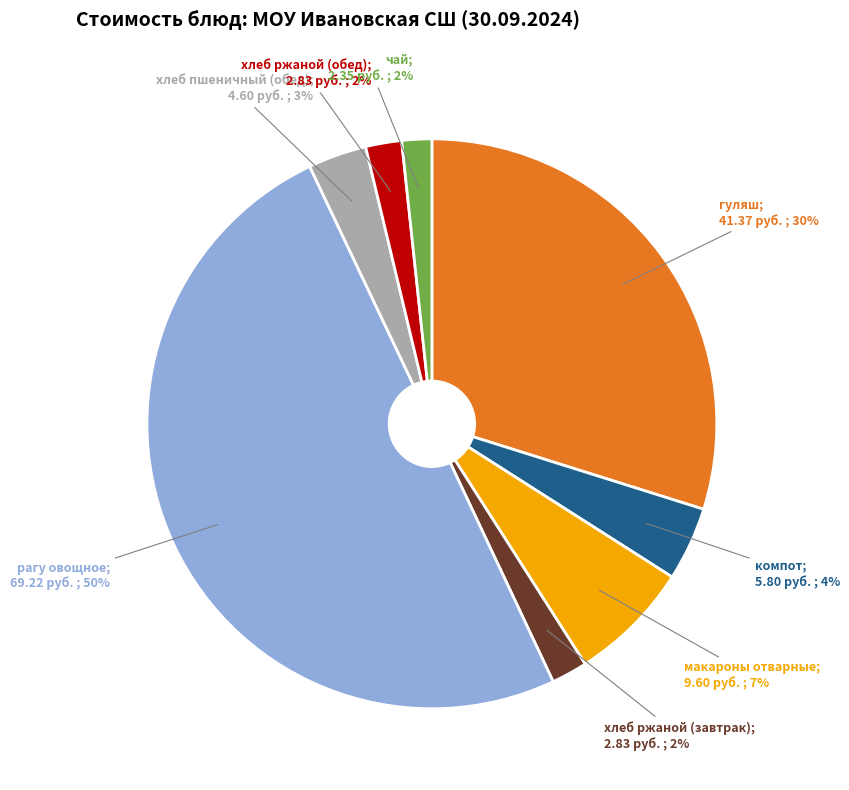

To the nearest percent, what is the difference between the largest and smallest slice percentages?

48%